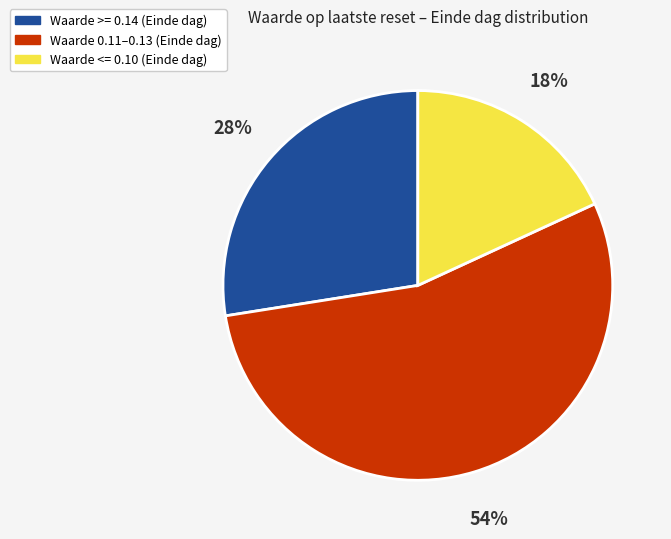

Which slice is the smallest?

Waarde <= 0.10 (Einde dag)